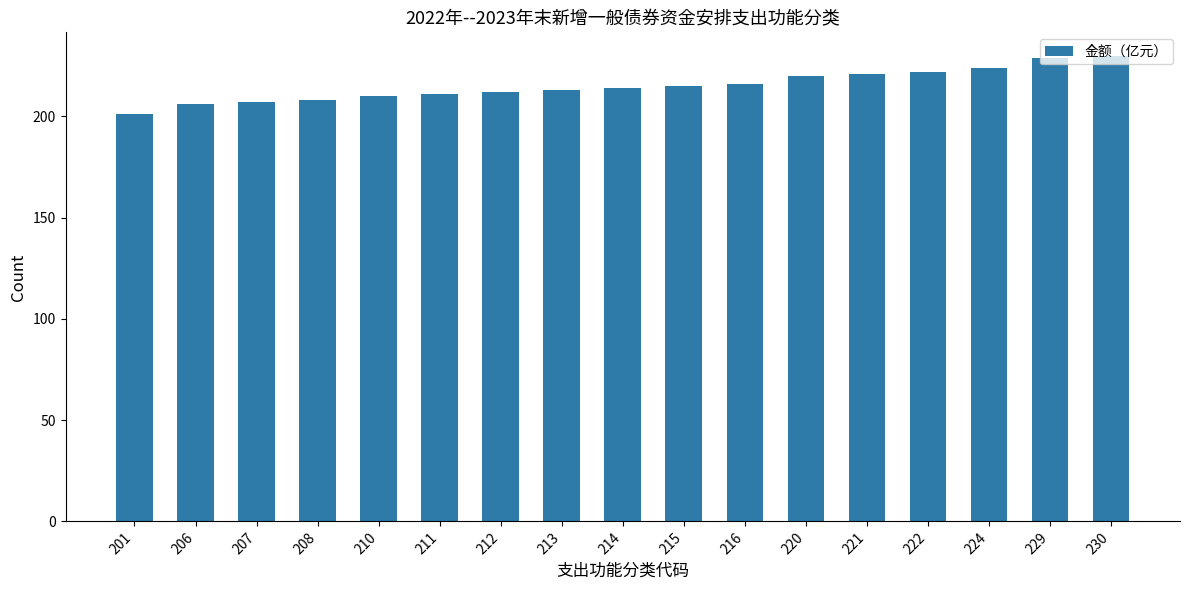

The value at 214 is 214. True or false?

True